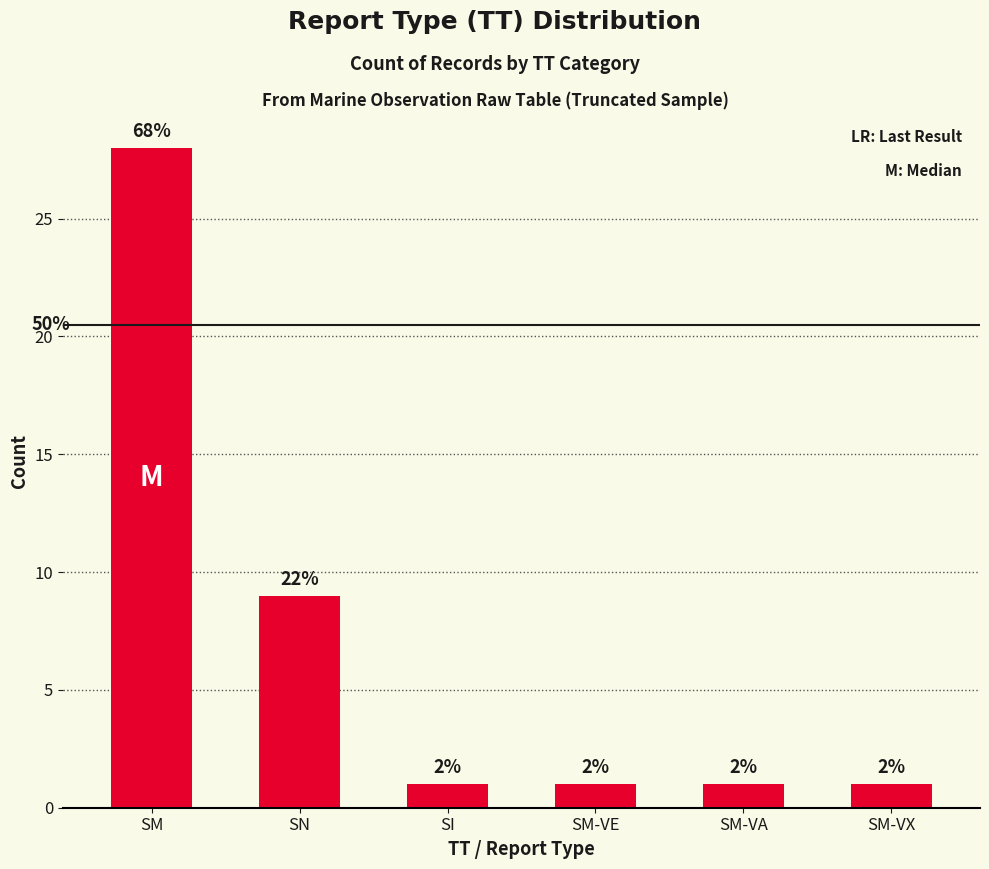

What is the average value?

7